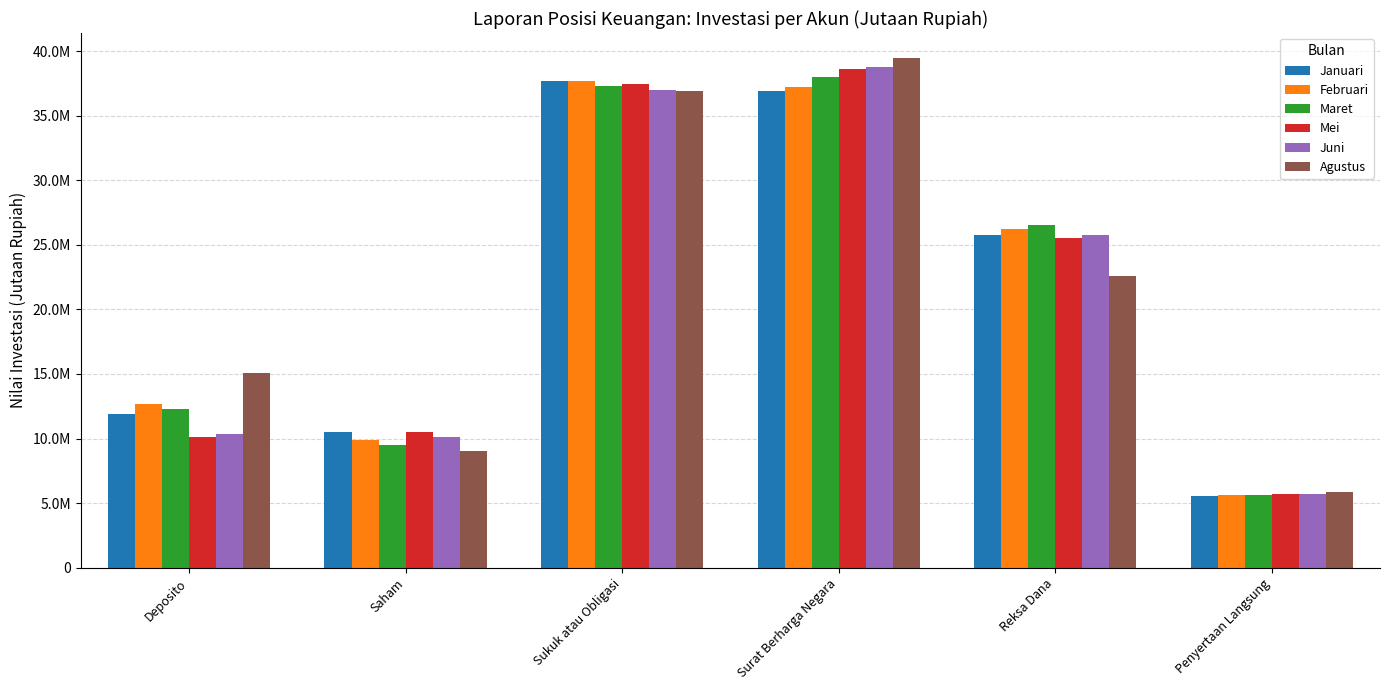

At how many categories does at least one series exceed 14107189?

4